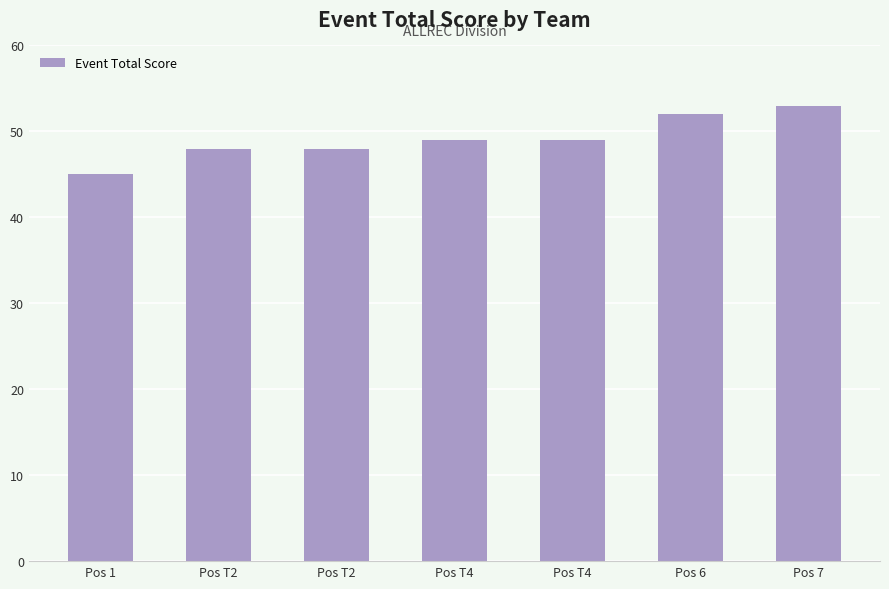

Count the number of data series in this chart.

1